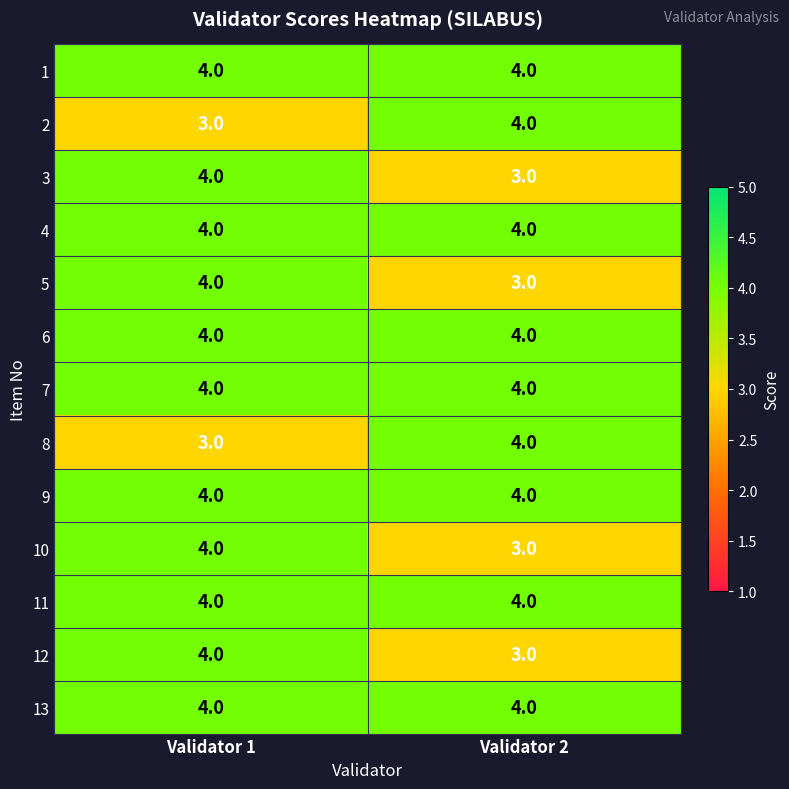

What is the average value of the 11 series?

4